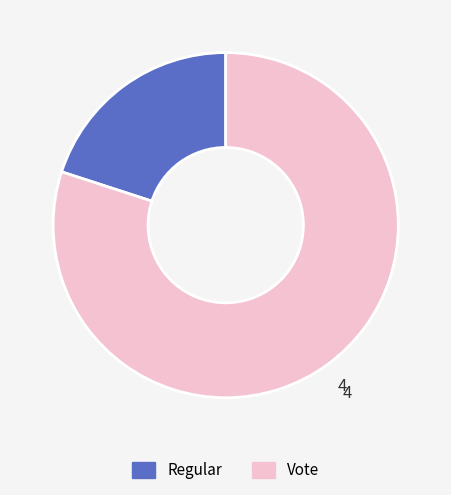

Do Regular and Vote together represent more than half of the pie?

Yes